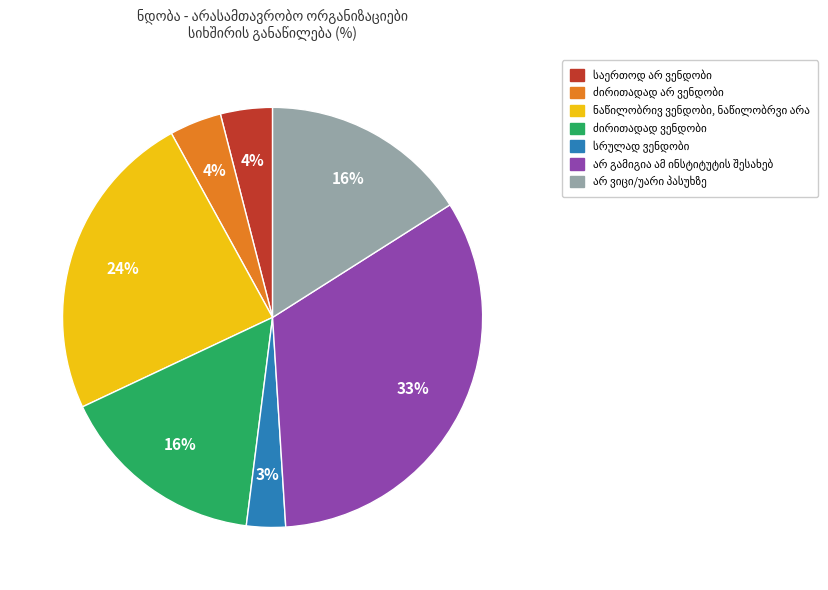

Is there a majority slice in this chart?

No